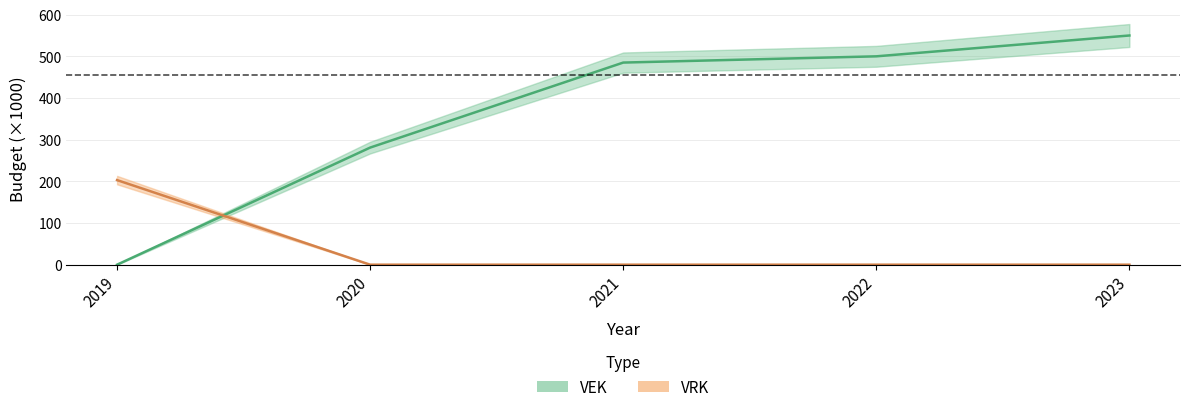

List the labels in order of VRK value, largest first.

2019, 2020, 2021, 2022, 2023